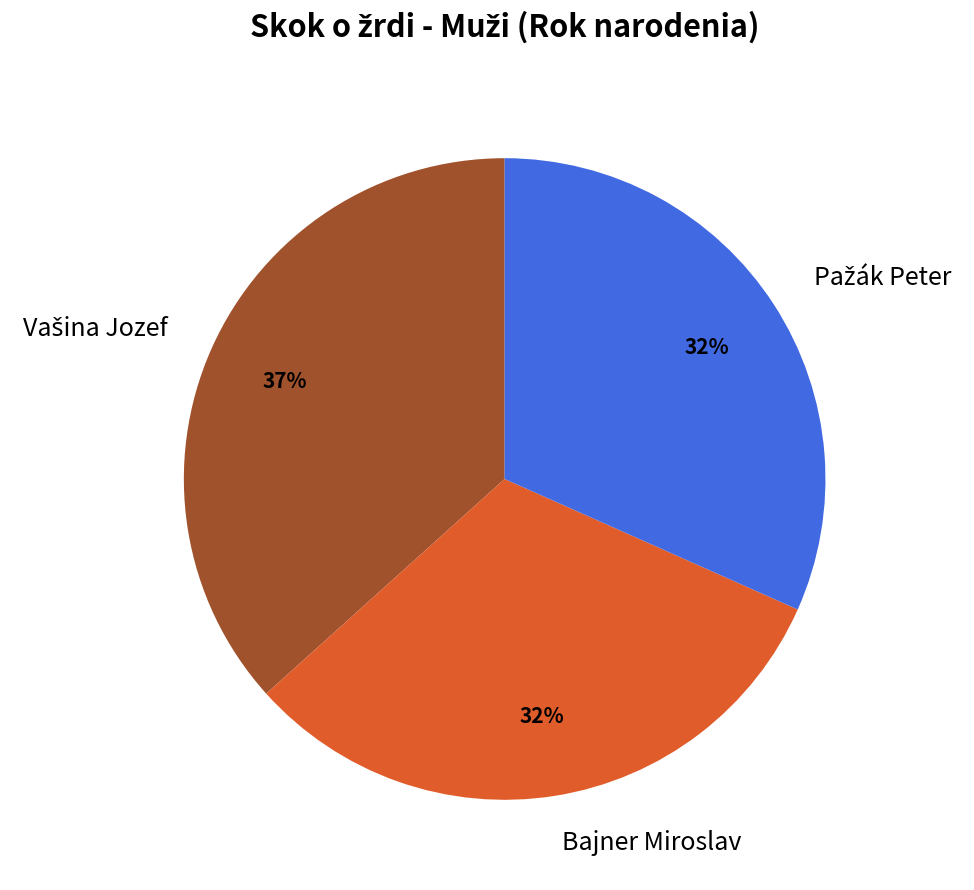

To the nearest percent, what percentage of the pie is Bajner Miroslav?

32%